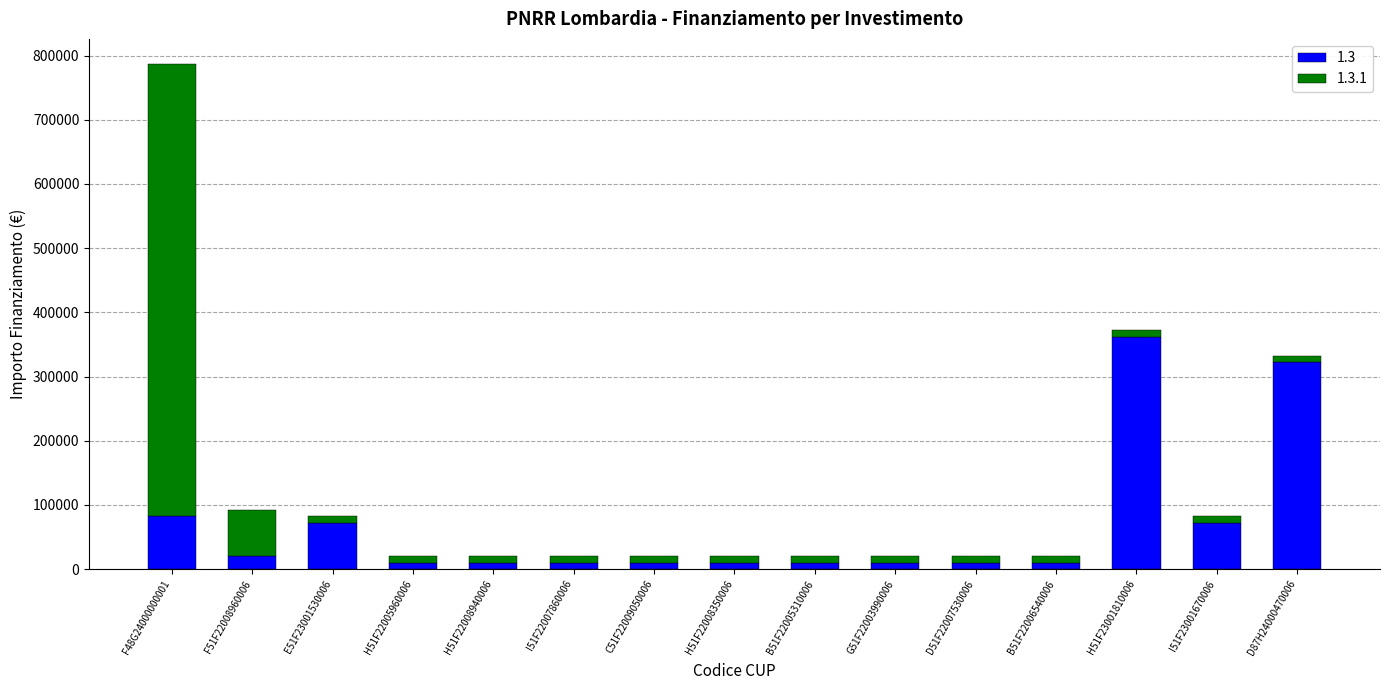

At which category is the sum across all series the highest?

F48G24000000001